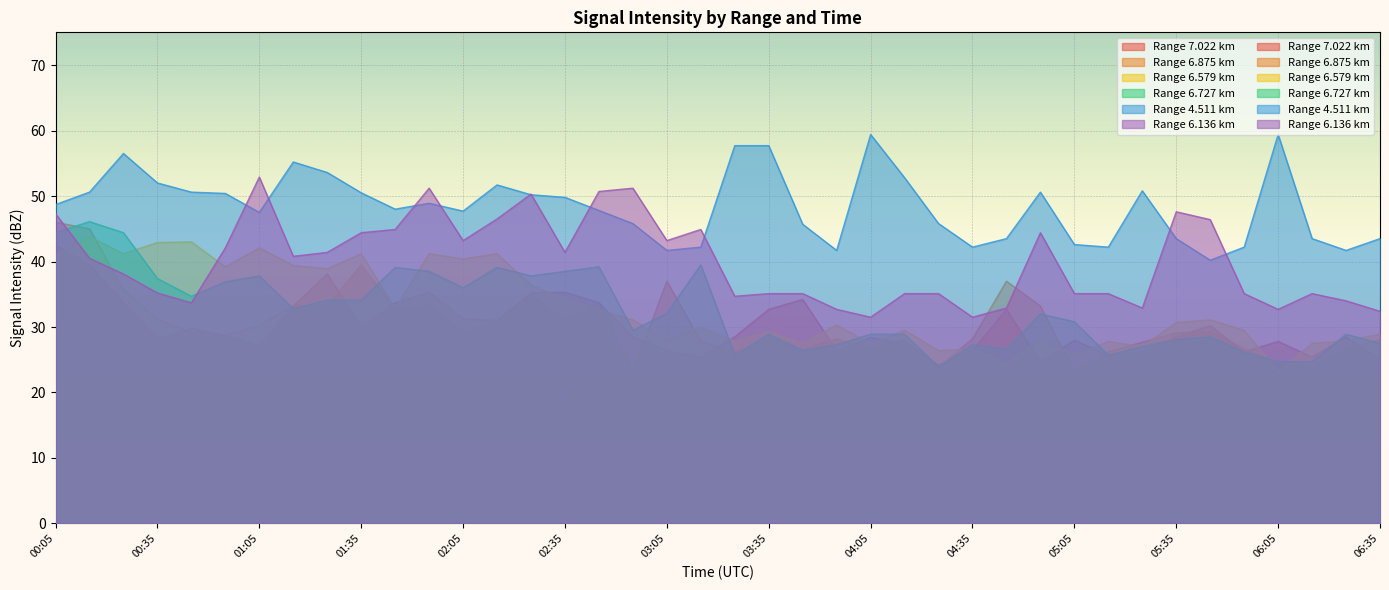

True or false: 4.511 and 6.579 intersect in this chart.

False